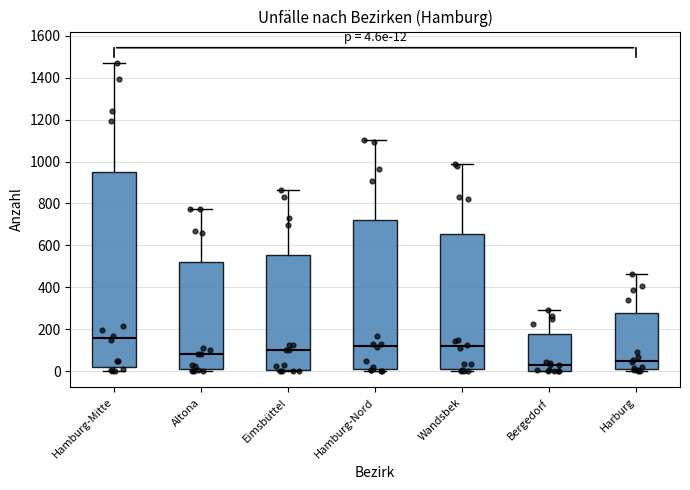

Which box's median line is the highest?

Hamburg-Mitte